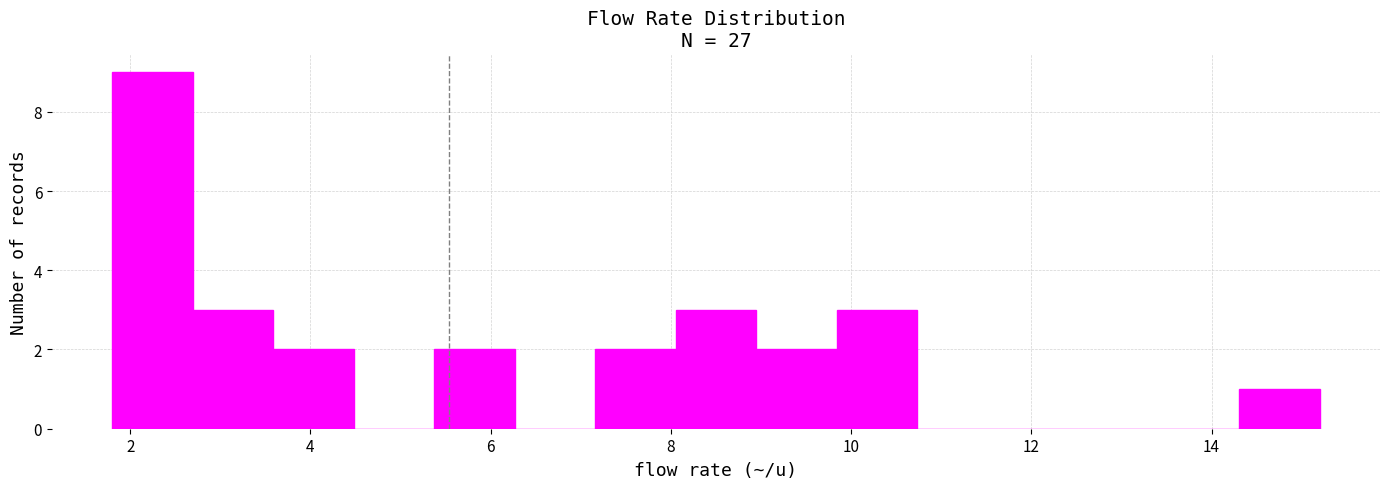

Over which range of the x-axis is the bar tallest?

1.8 to 2.6